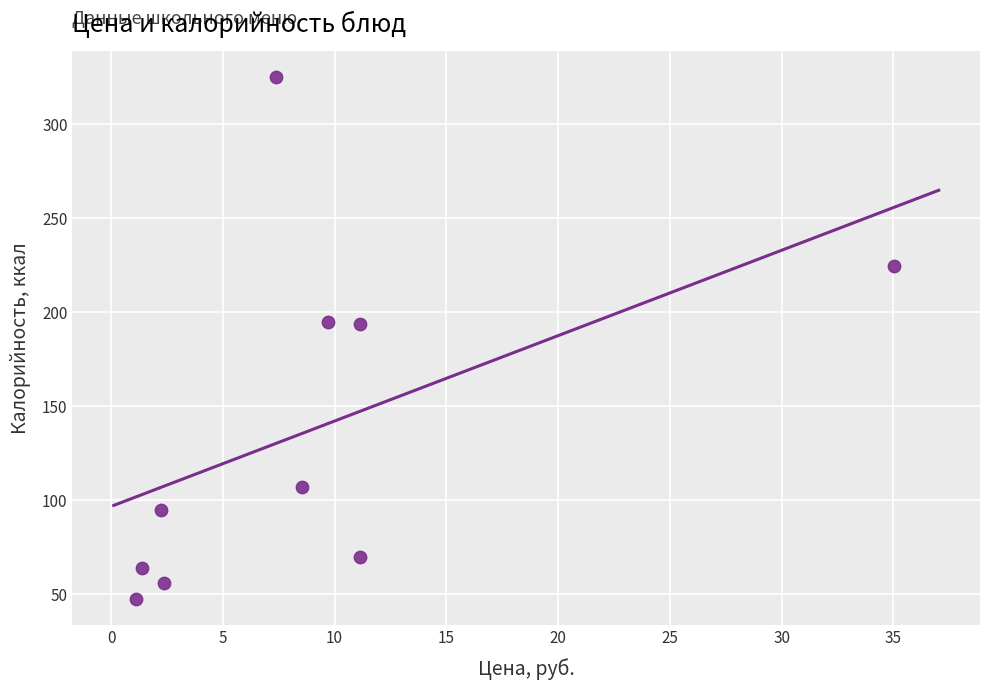

What is the range of Y values (max minus min)?

277.9